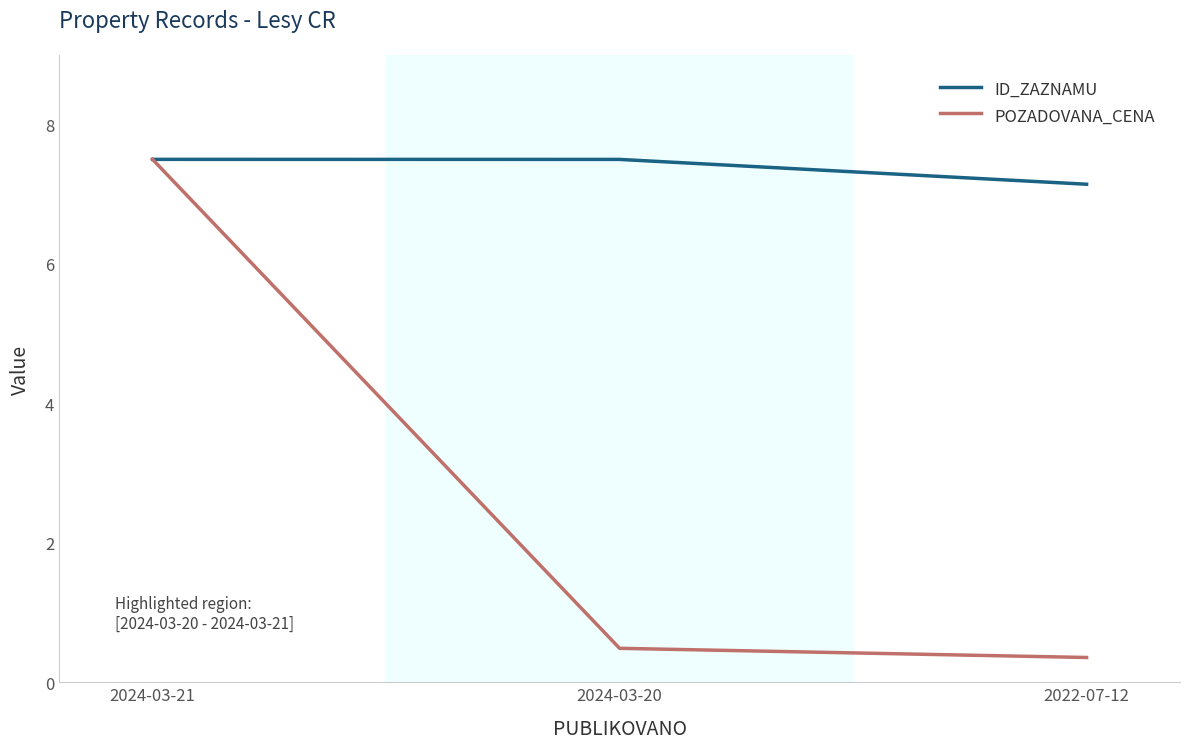

What position from the left is 2024-03-20?

2